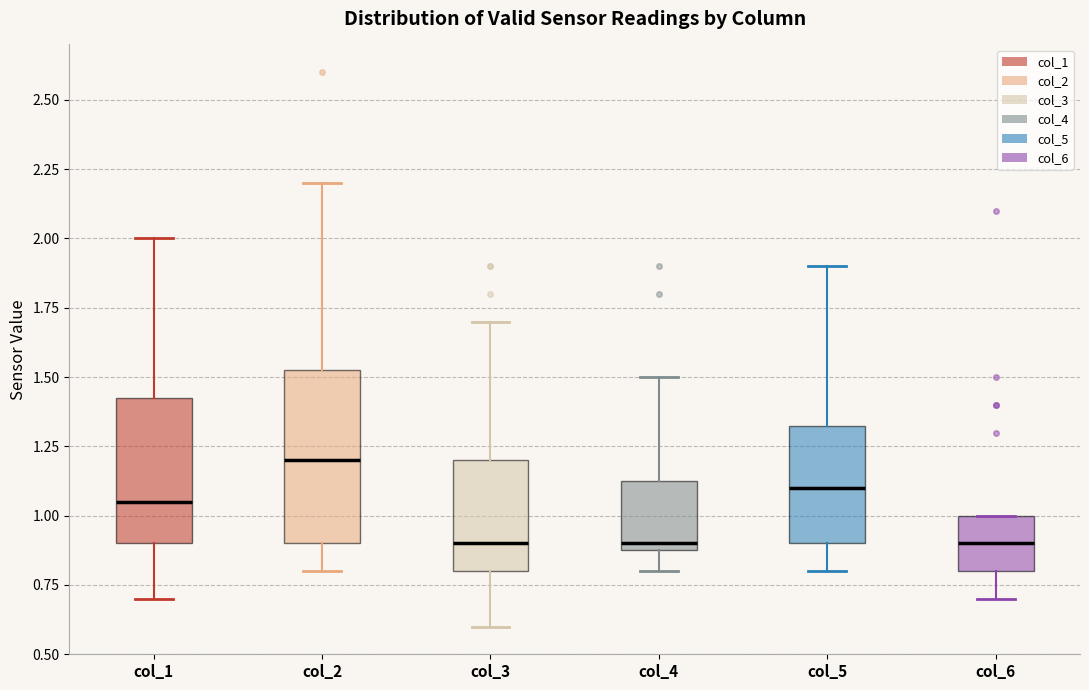

Comparing the boxes themselves (not the whiskers), which one is the tallest?

col_2